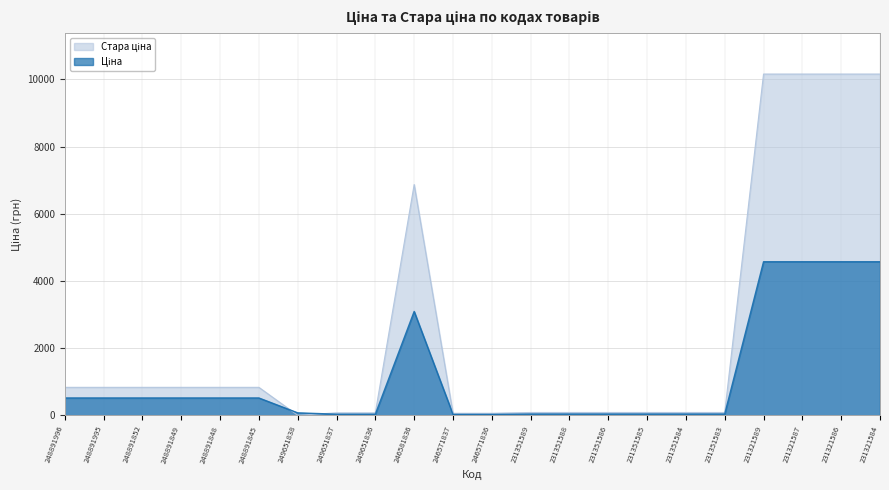

After their last crossing, which series has the higher values: Ціна or Стара ціна?

Стара ціна